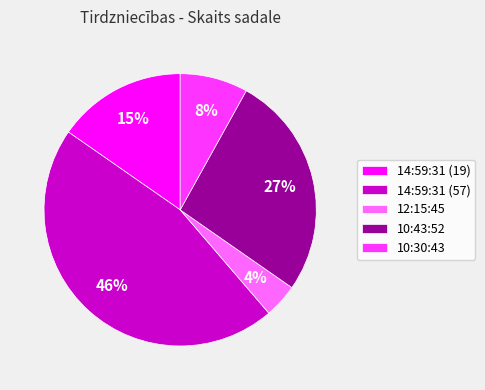

Which category has the smallest portion of the pie?

12:15:45